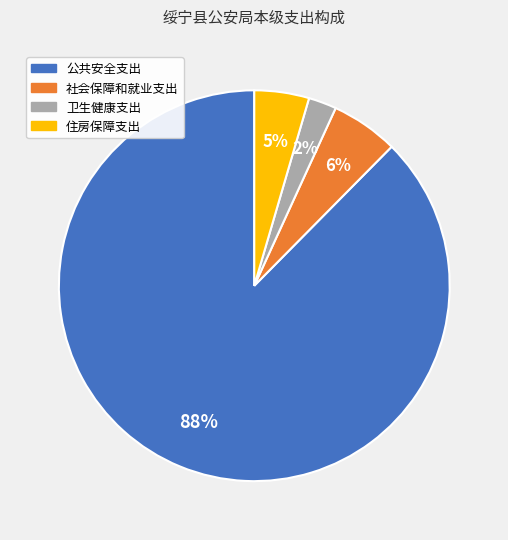

The 公共安全支出 slice represents 73% of the pie. True or false?

False